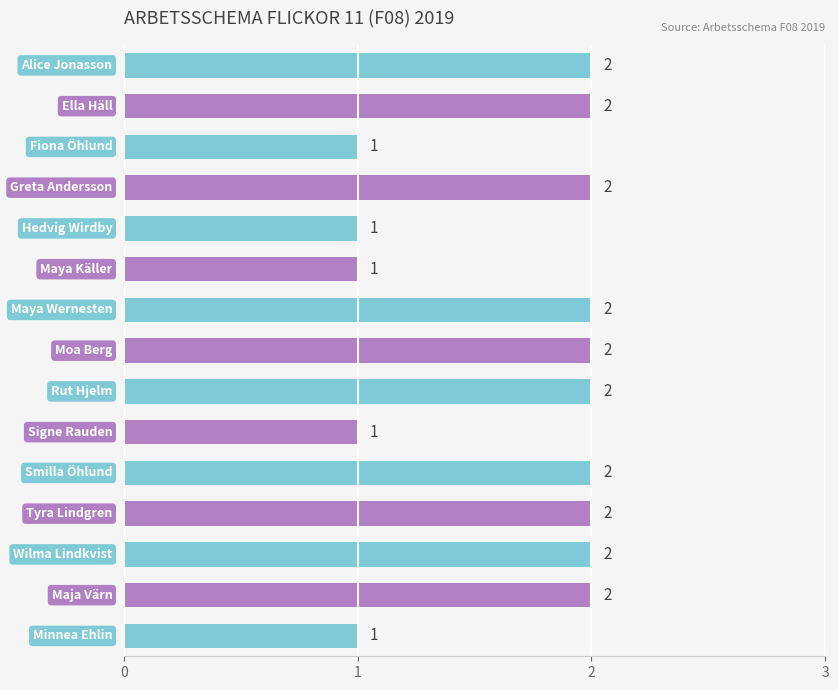

Count the number of data series in this chart.

1